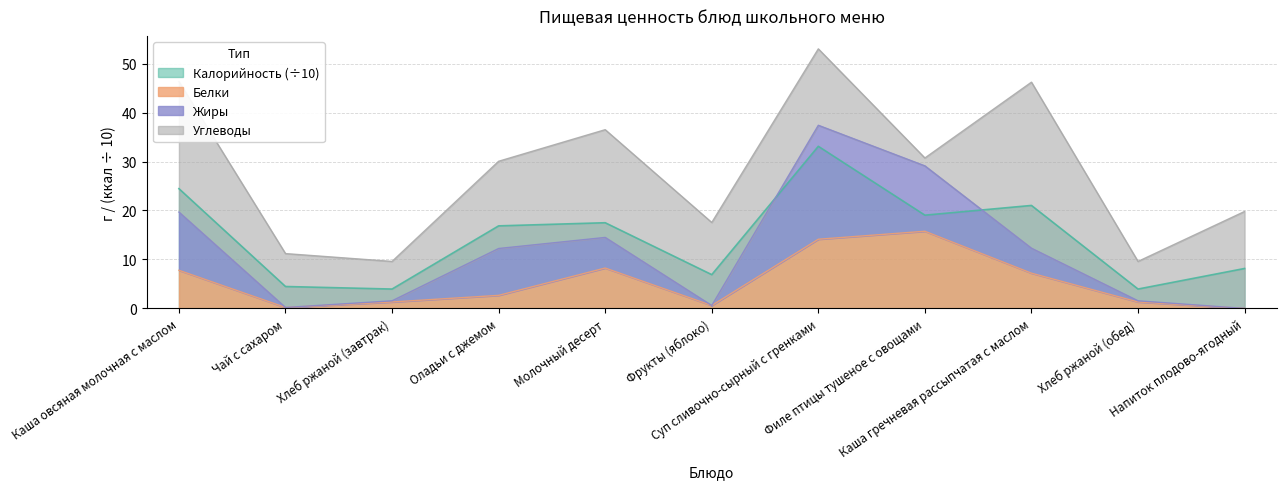

True or false: Калорийность has a value of 4.5 at Чай с сахаром.

True